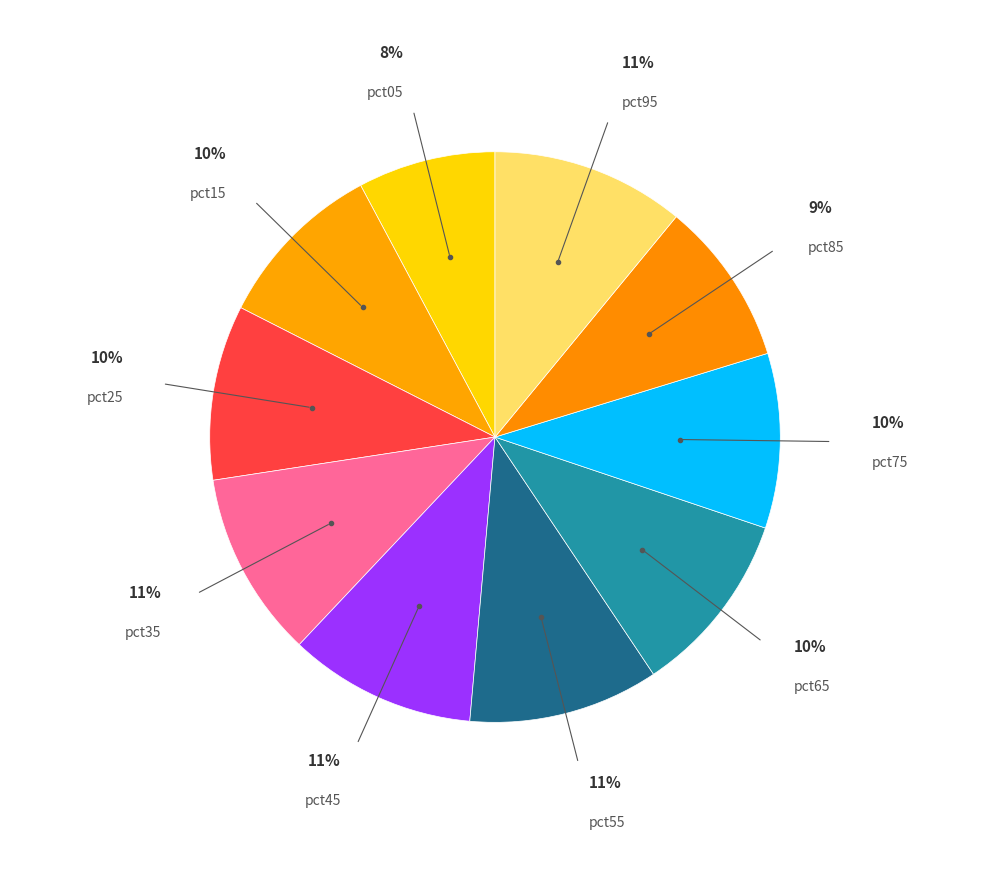

To the nearest percent, what is the difference between the largest and smallest slice percentages?

3%